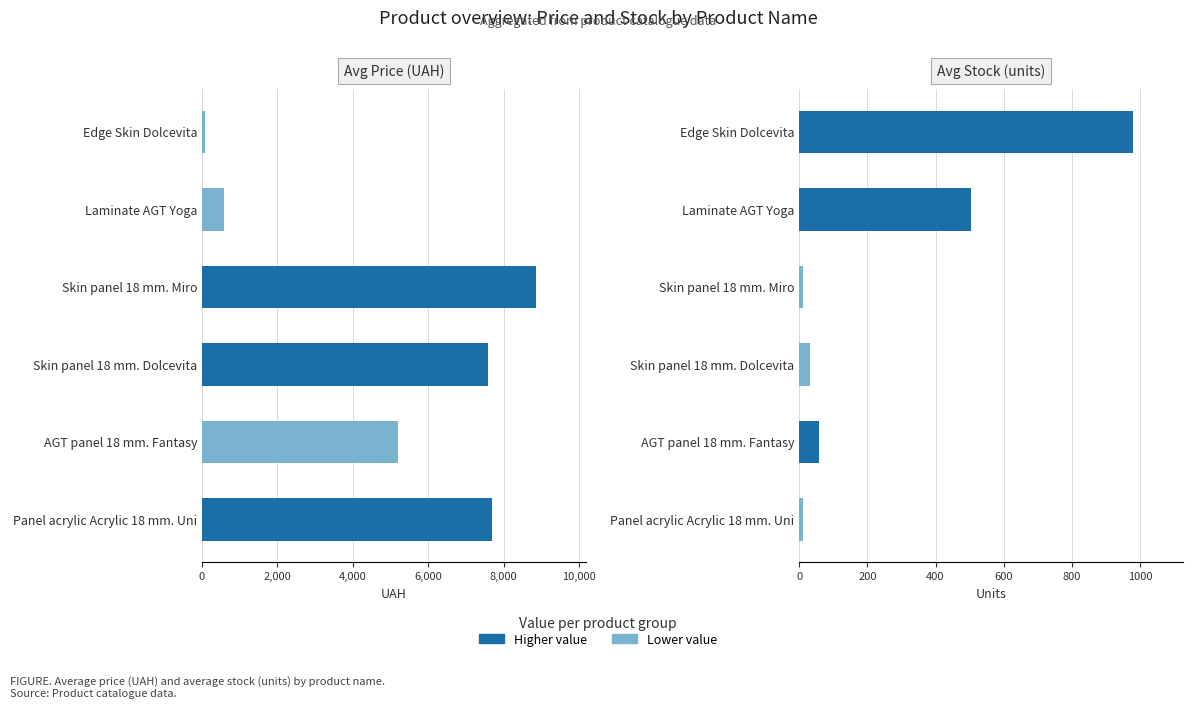

What is the sum of all Avg Stock values?

1593.4